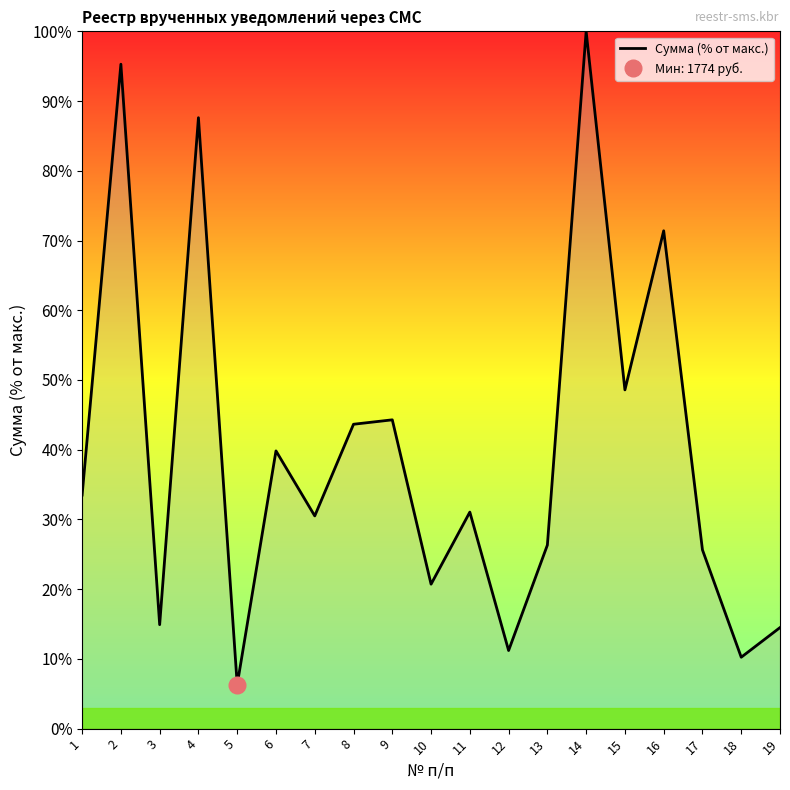

Does the chart have visible grid lines?

No